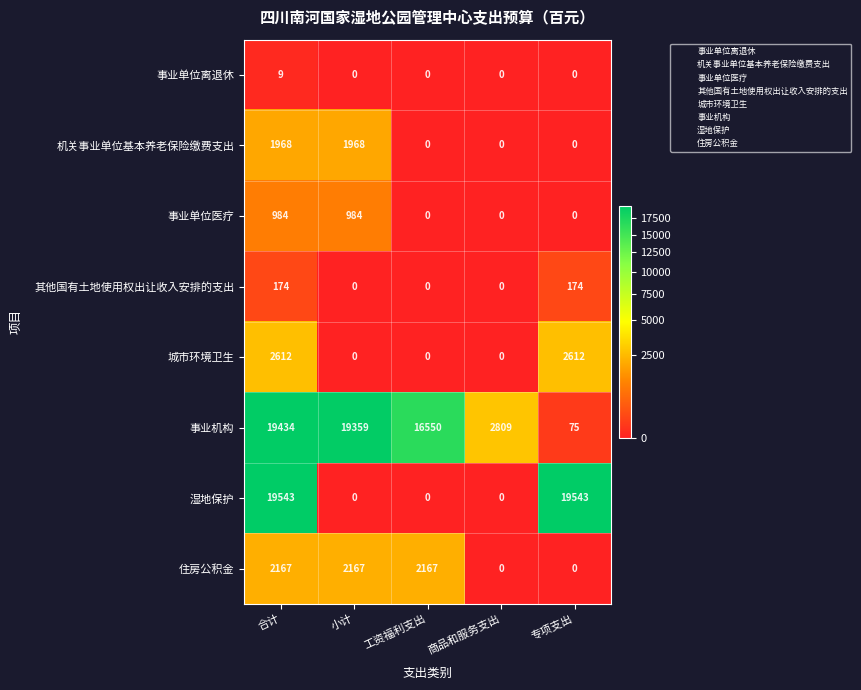

How many values in the 事业单位离退休 series exceed 0?

1